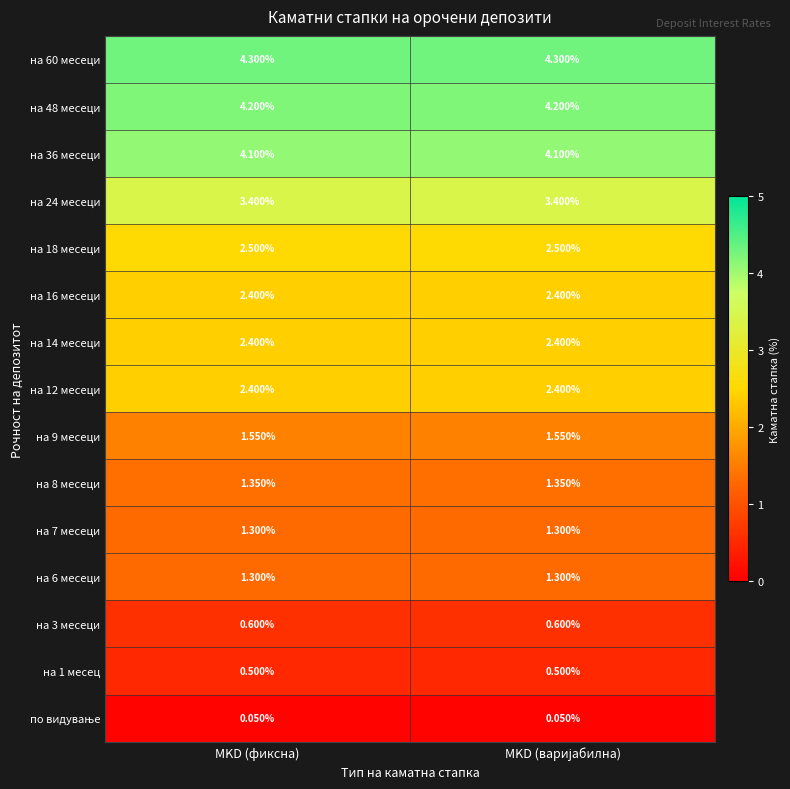

How many series are shown in this chart?

15